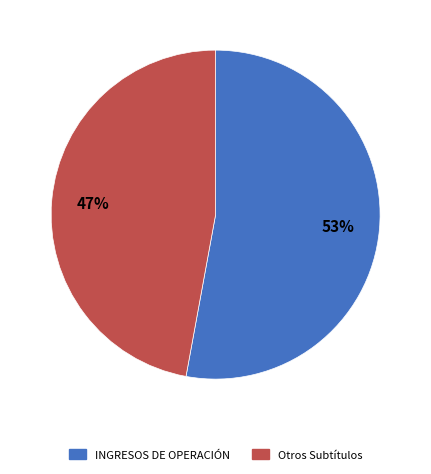

How many segments does this pie chart have?

2